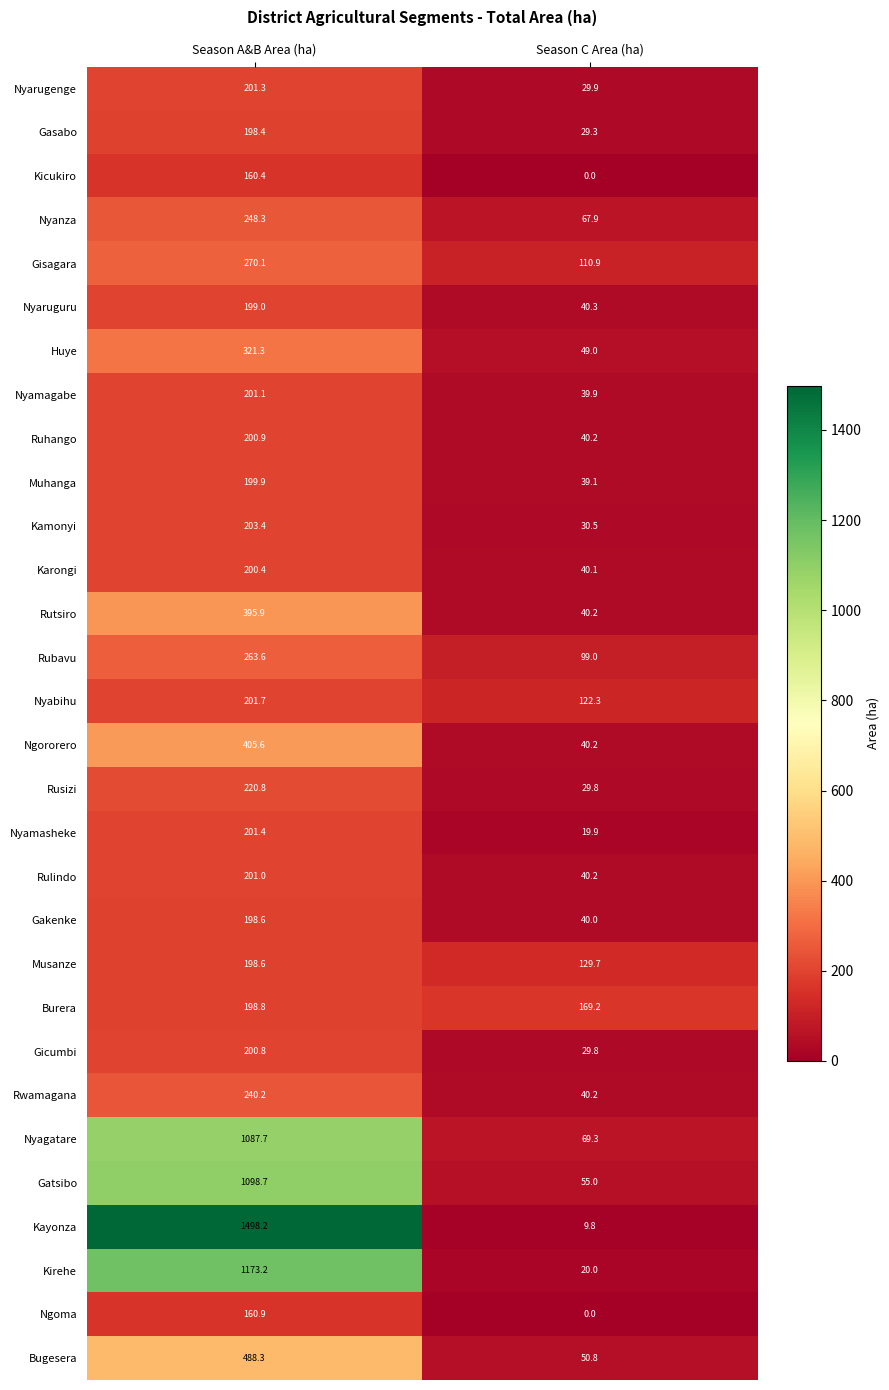

True or false: Rubavu has a value of 387.6 at Season A&B Area (ha).

False